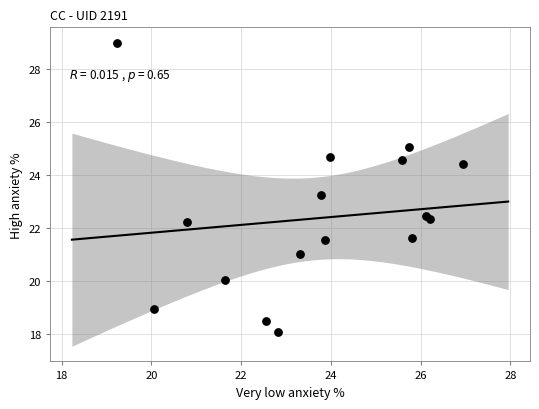

What Y value in the scatter plot is closest to 23?

23.2